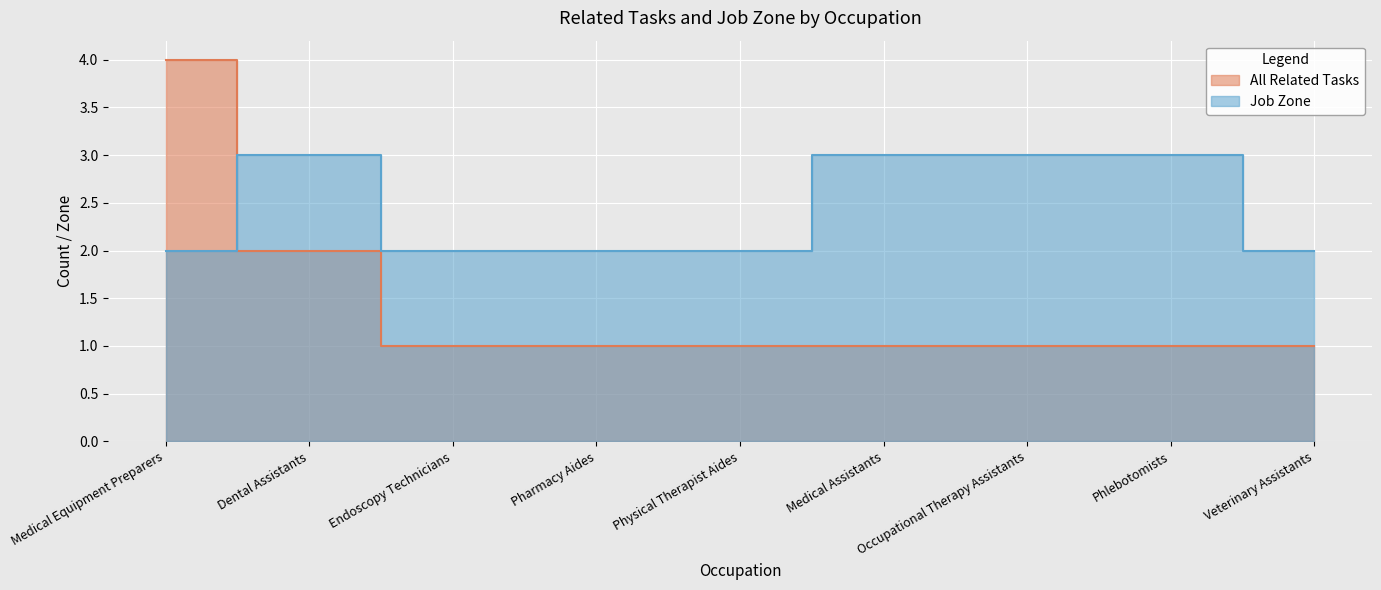

How many lines are shown in the chart?

2